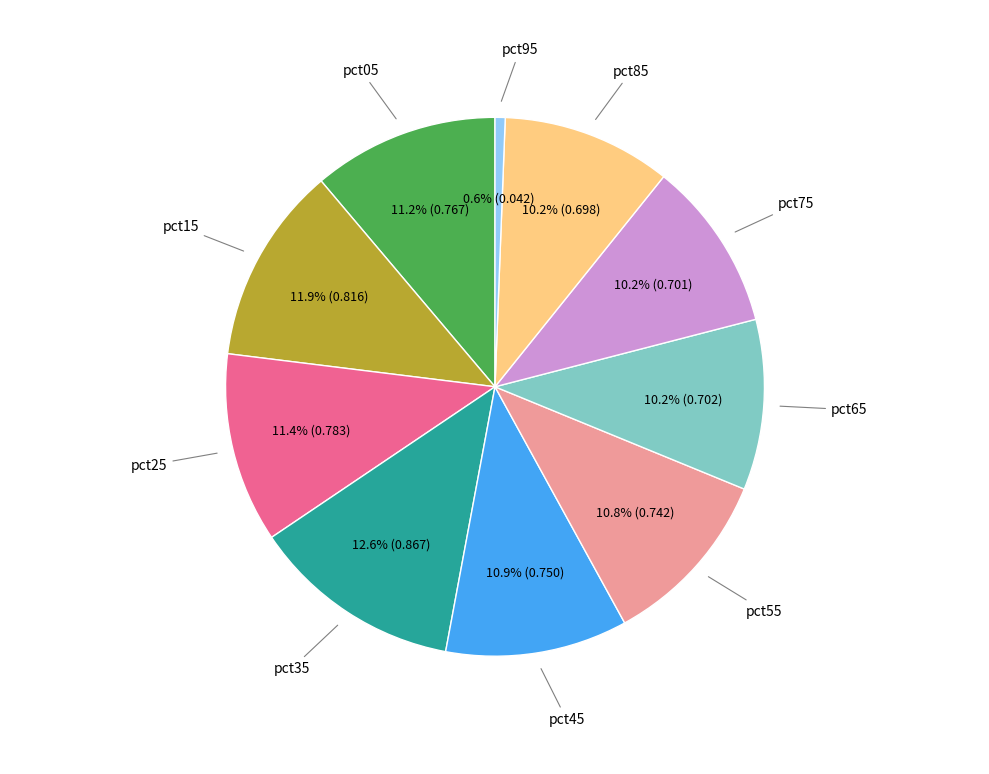

Is there any slice that represents more than half of the pie?

No